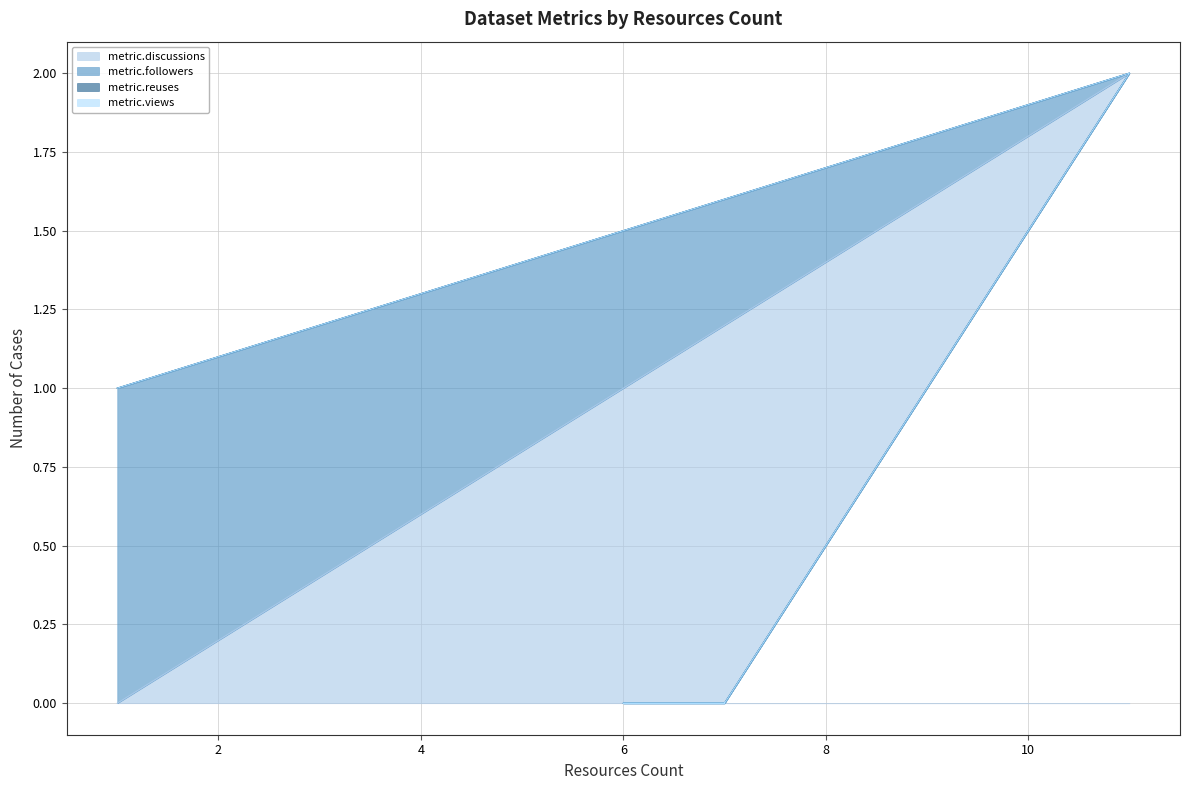

What is the spread (max minus min) of values at 1?

1